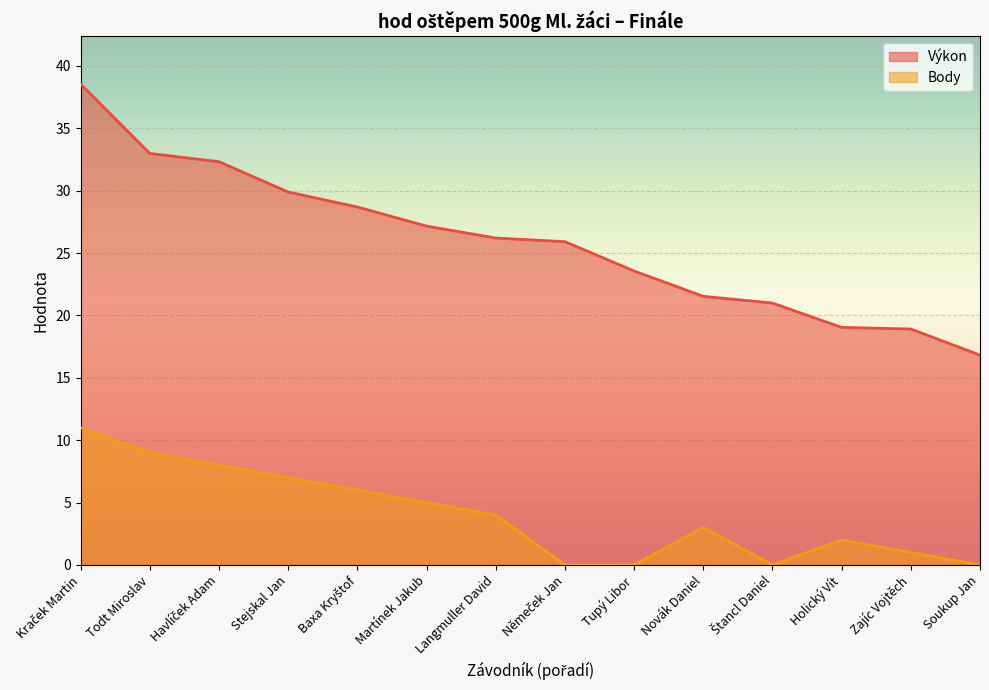

List the series in order of their peak value, lowest first.

Body, Výkon